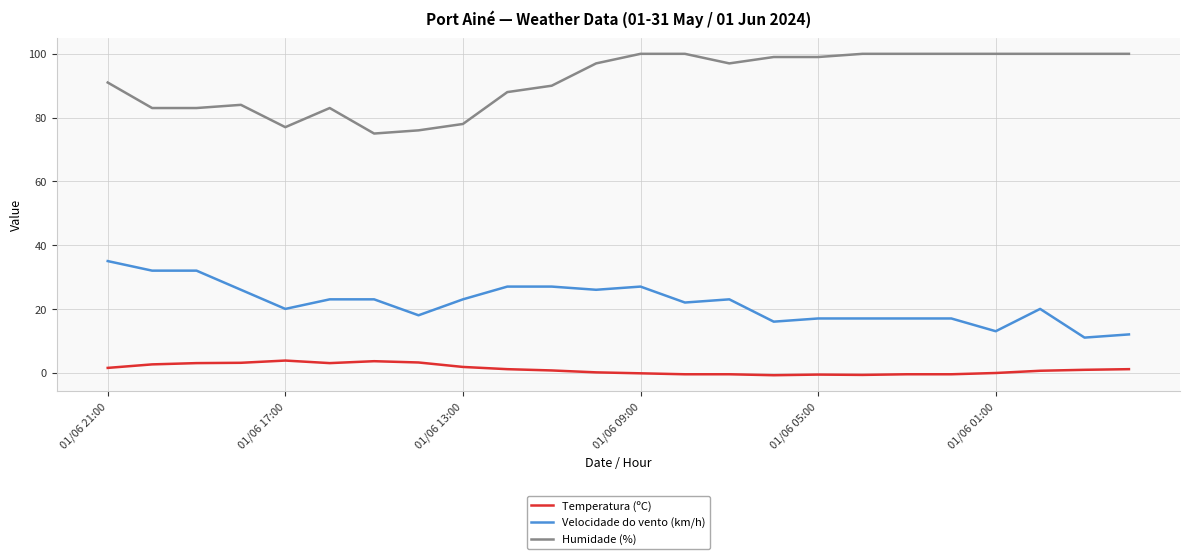

What is the greatest value displayed?

100.0